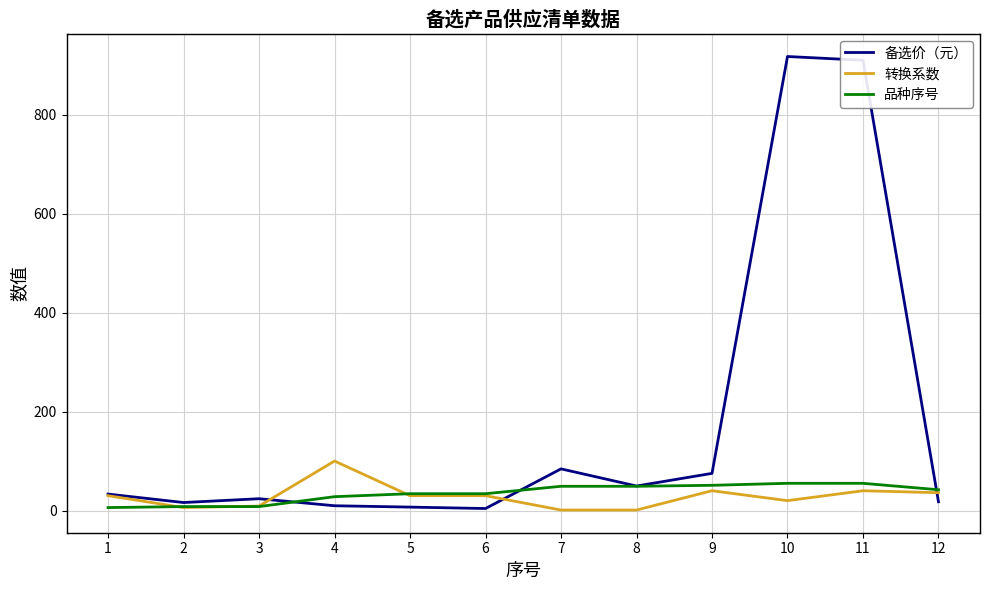

How many lines are shown in the chart?

3